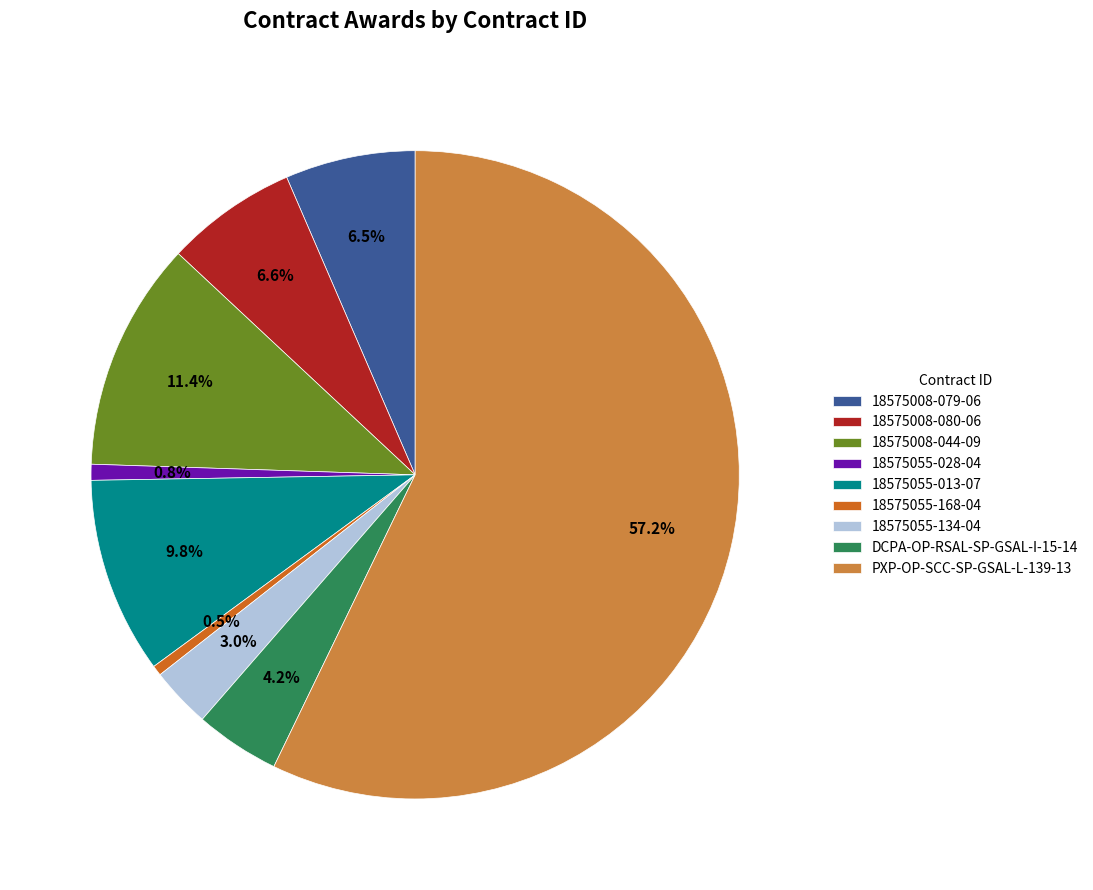

Does any single category account for the majority?

Yes